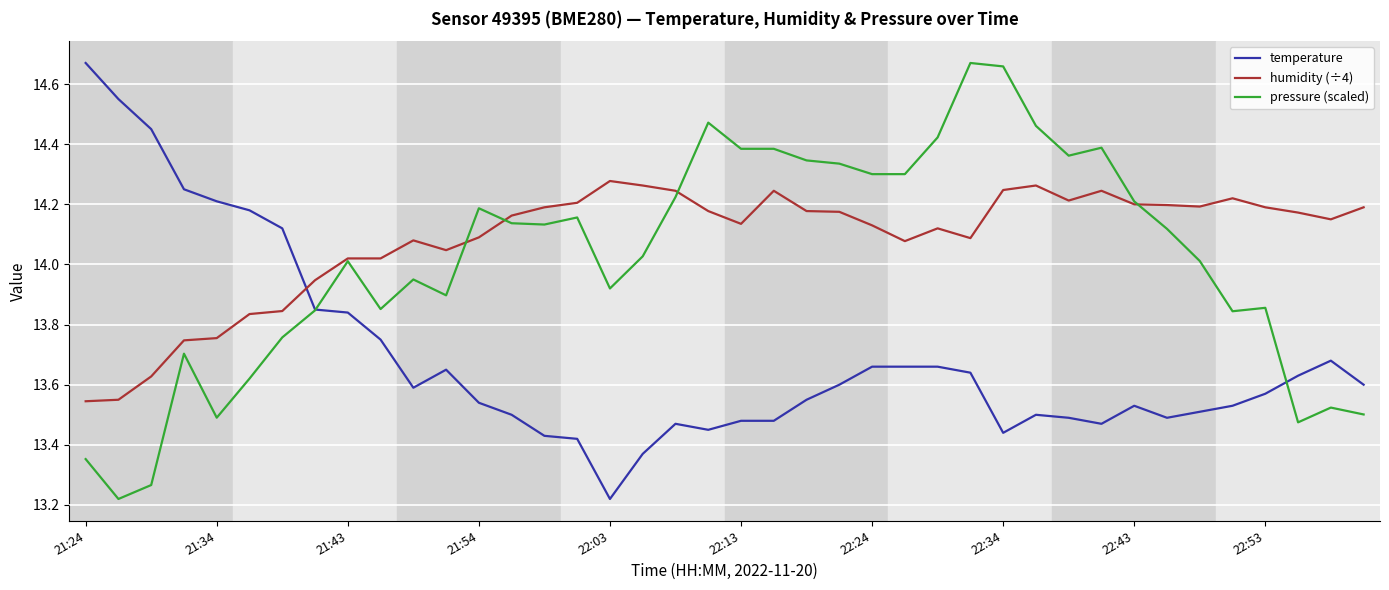

What is the difference between the second highest and minimum values in the temperature series?

1.3